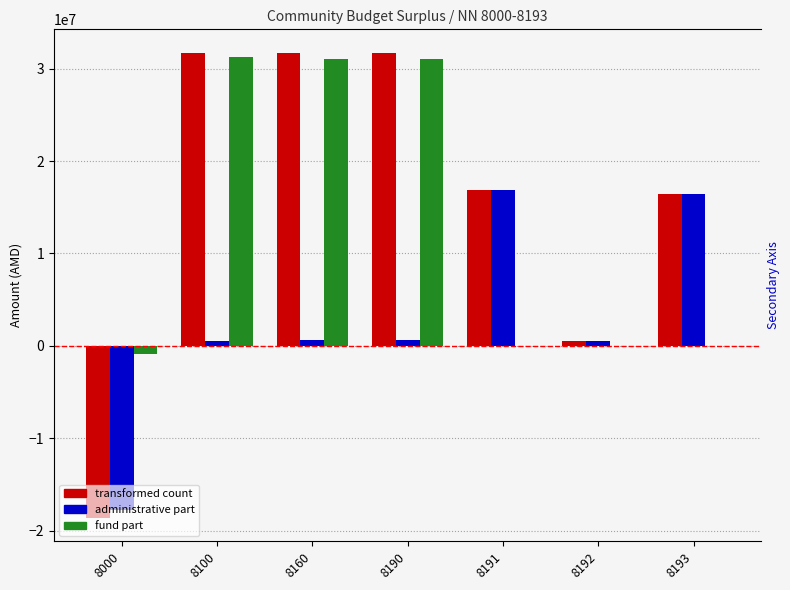

What is the spread (max minus min) of values at 8000?

17783316.9